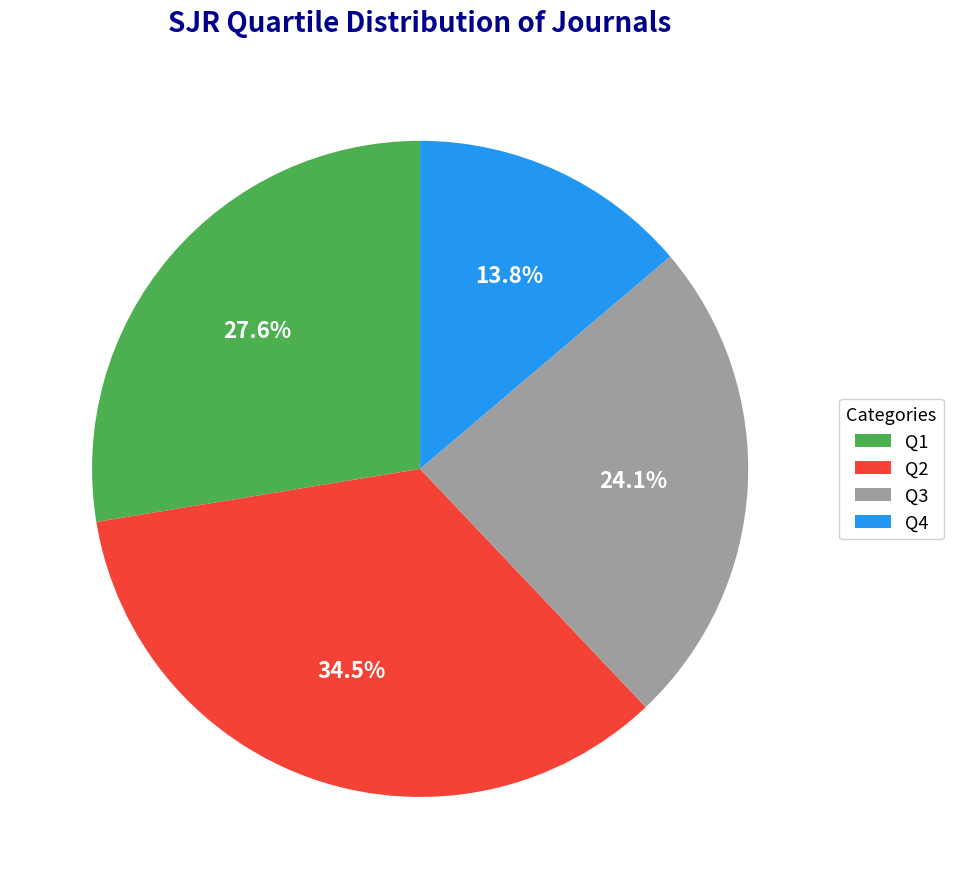

How much of the chart is everything except Q3?

75.9%